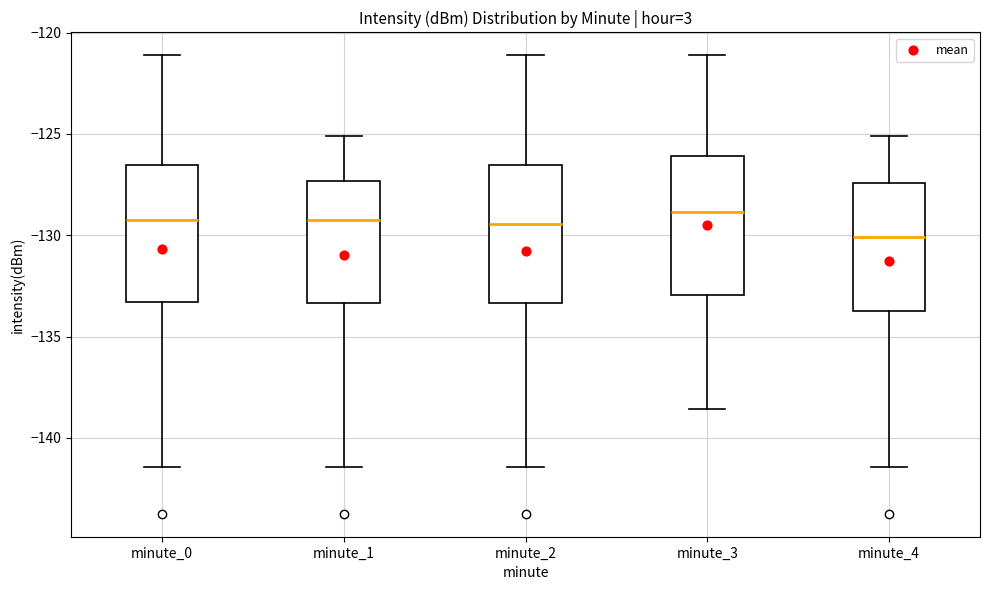

Reading left to right, transcribe this box plot: for each box, give where its median line is, the range the box spans, and where its two whiskers end, as read against the y-axis. The values are not printed on the chart, so give them approximately, as read against the axis.

minute_0: median -129.0, box -133.5 to -126.5, whiskers -141.5 to -121.0
minute_1: median -129.0, box -133.5 to -127.5, whiskers -141.5 to -125.0
minute_2: median -129.5, box -133.5 to -126.5, whiskers -141.5 to -121.0
minute_3: median -129.0, box -133.0 to -126.0, whiskers -138.5 to -121.0
minute_4: median -130.0, box -133.5 to -127.5, whiskers -141.5 to -125.0